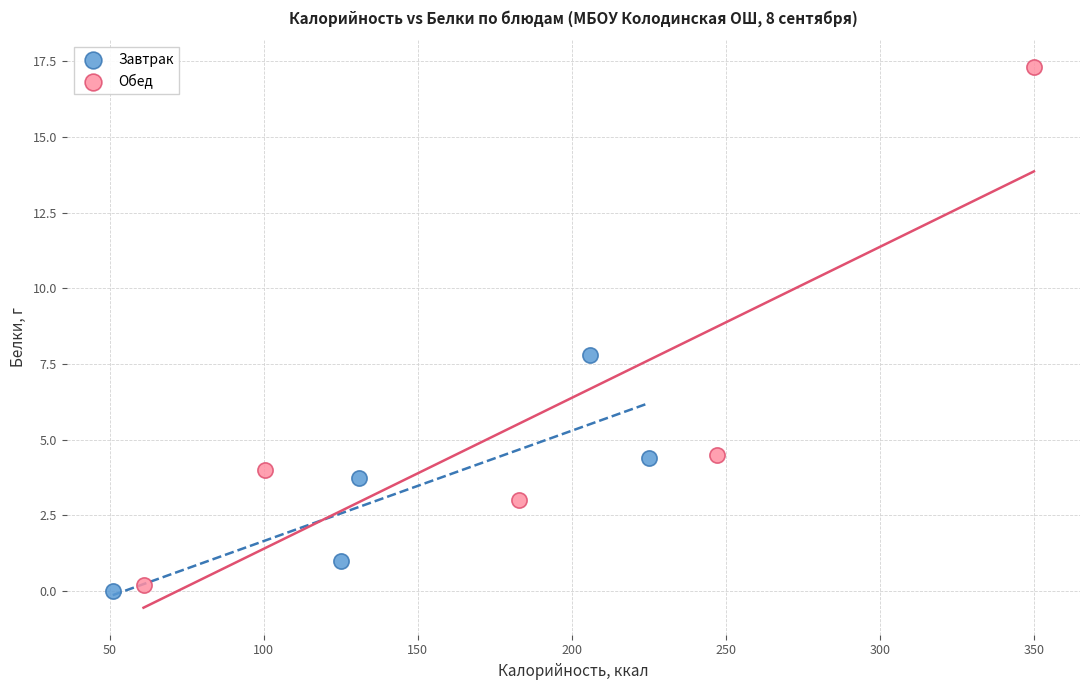

Which series reaches the maximum Y coordinate?

Обед